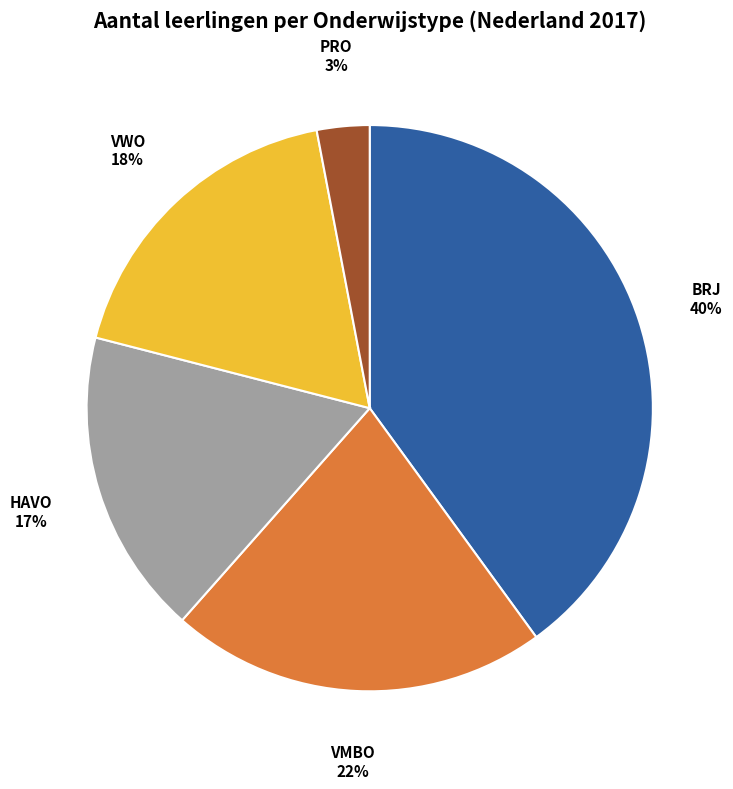

How many slices are in this pie chart?

5